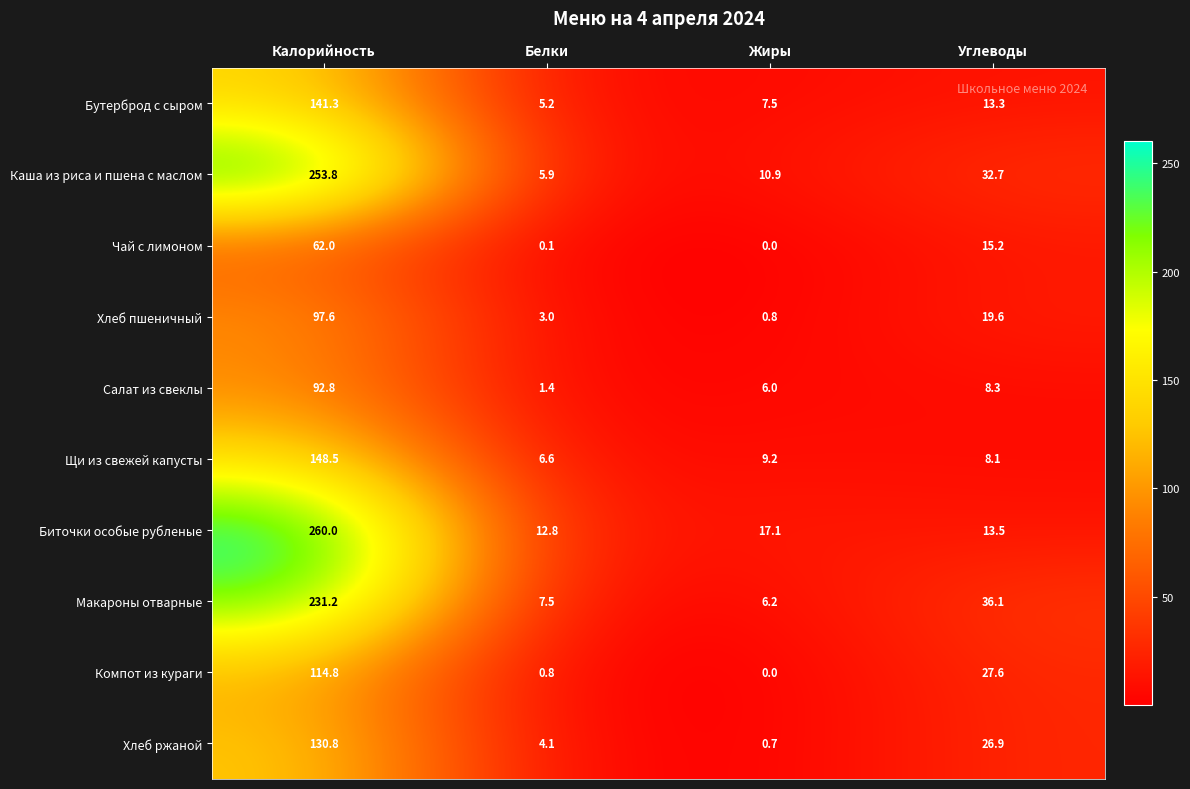

The Хлеб пшеничный series shows 0.8 at Жиры. True or false?

True